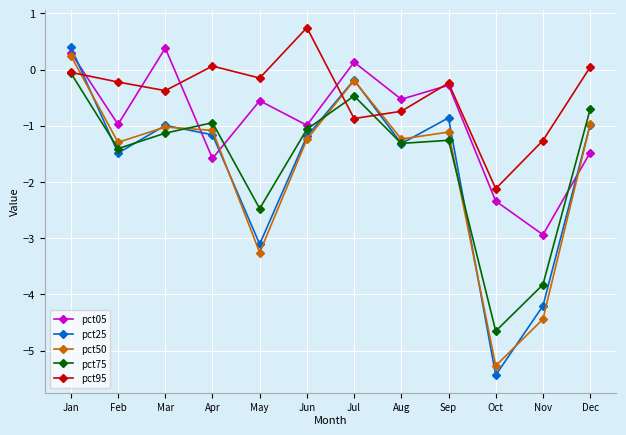

Where is pct25 nearest to the value -2?

Feb